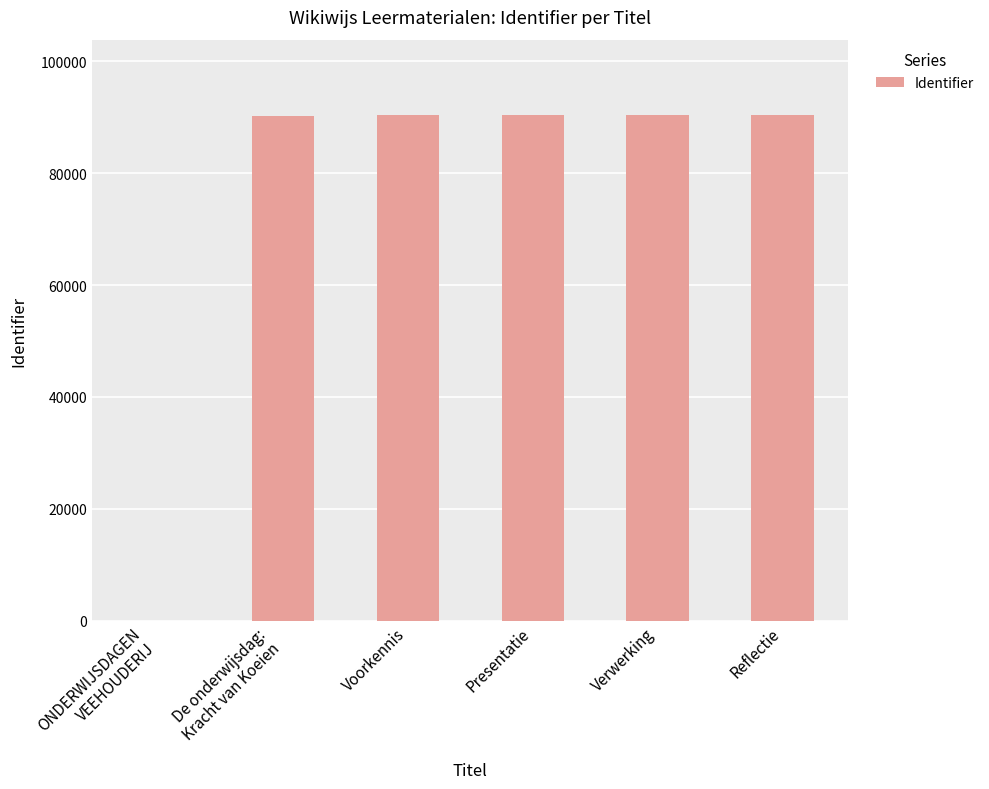

The value at Reflectie is 90316. True or false?

True